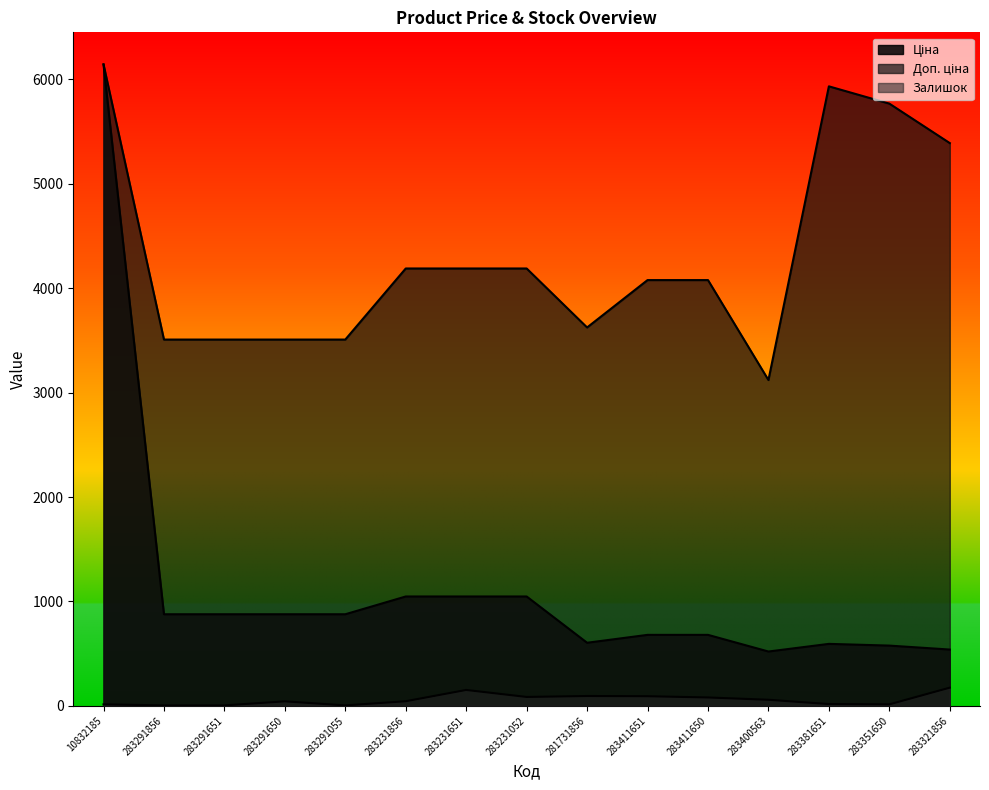

True or false: Ціна and Доп. ціна cross at least once.

False